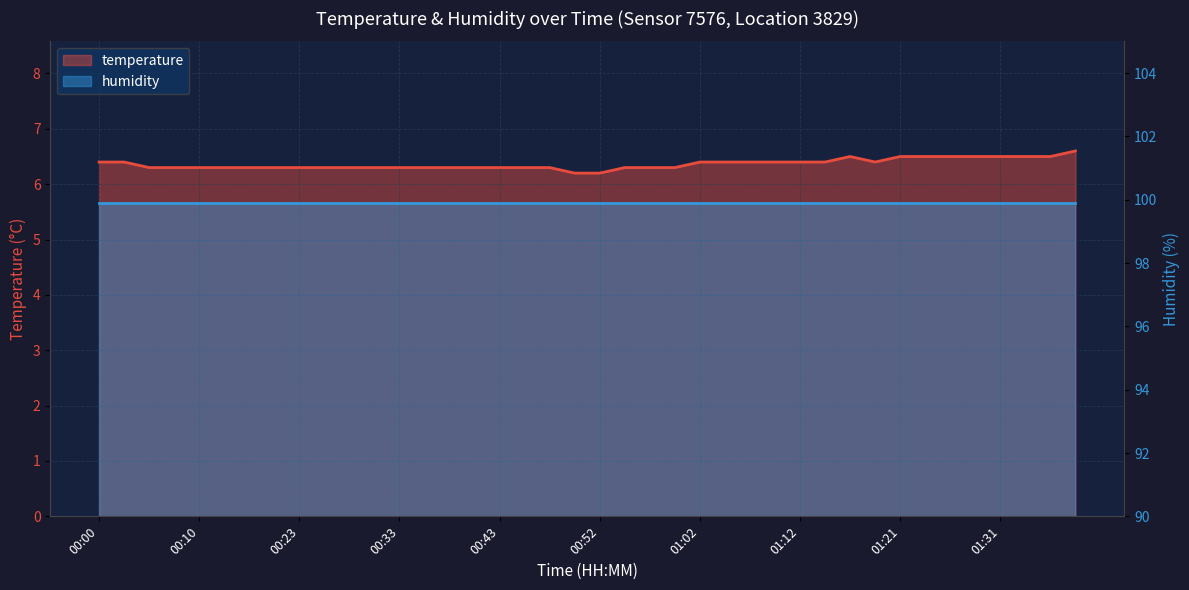

List the labels in order of value, smallest first.

00:50, 00:52, 00:05, 00:07, 00:10, 00:12, 00:18, 00:20, 00:23, 00:25, 00:28, 00:30, 00:33, 00:35, 00:38, 00:40, 00:43, 00:45, 00:47, 00:55, 00:57, 01:00, 00:00, 00:02, 01:02, 01:05, 01:07, 01:09, 01:12, 01:14, 01:19, 01:17, 01:21, 01:24, 01:26, 01:29, 01:31, 01:34, 01:36, 01:38